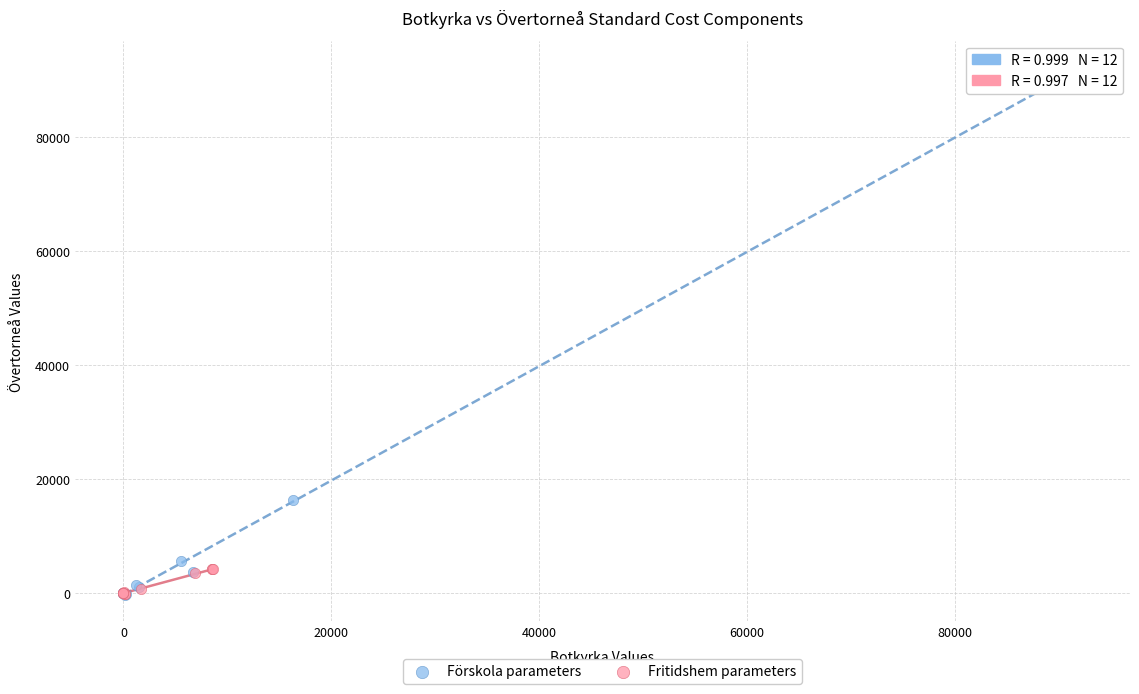

Which series has the largest Y range (max minus min)?

Förskola parameters